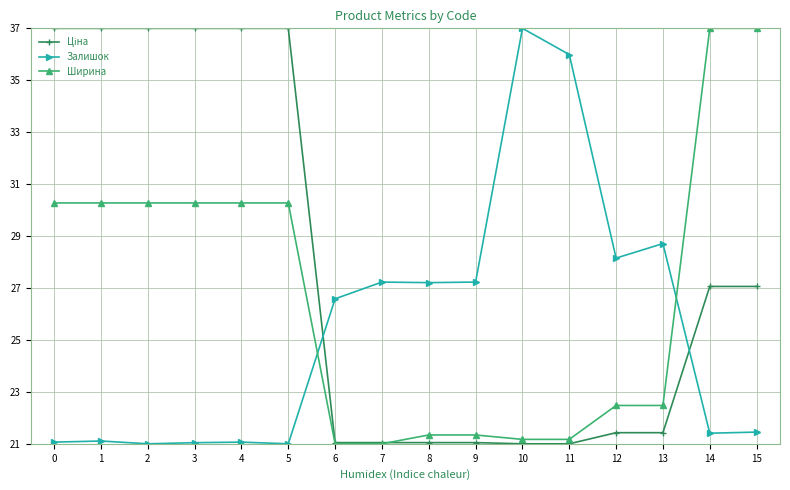

Does the chart have visible grid lines?

Yes